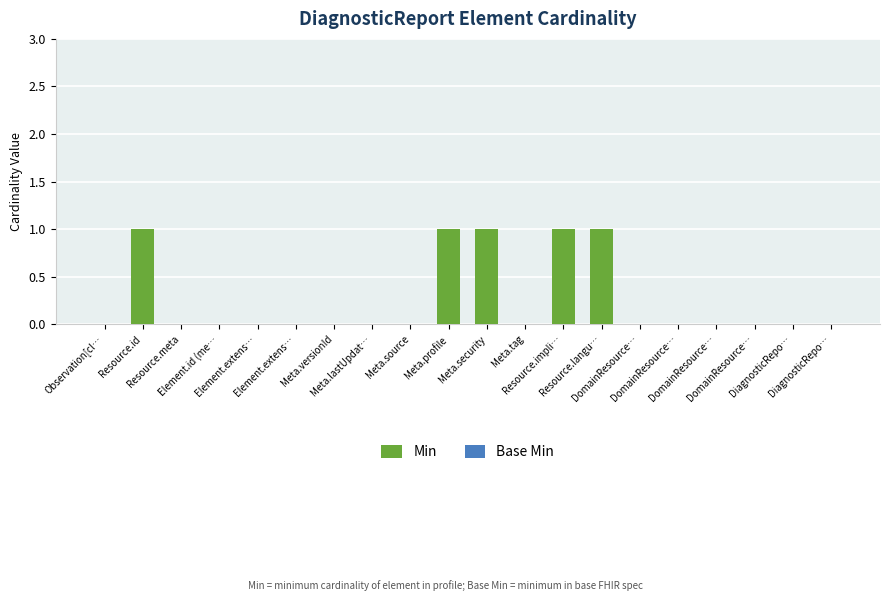

Reading left to right, extract all data points from this chart.

Min: 0	1	0	0	0	0	0	0	0	1	1	0	1	1	0	0	0	0	0	0
Base Min: 0	0	0	0	0	0	0	0	0	0	0	0	0	0	0	0	0	0	0	0